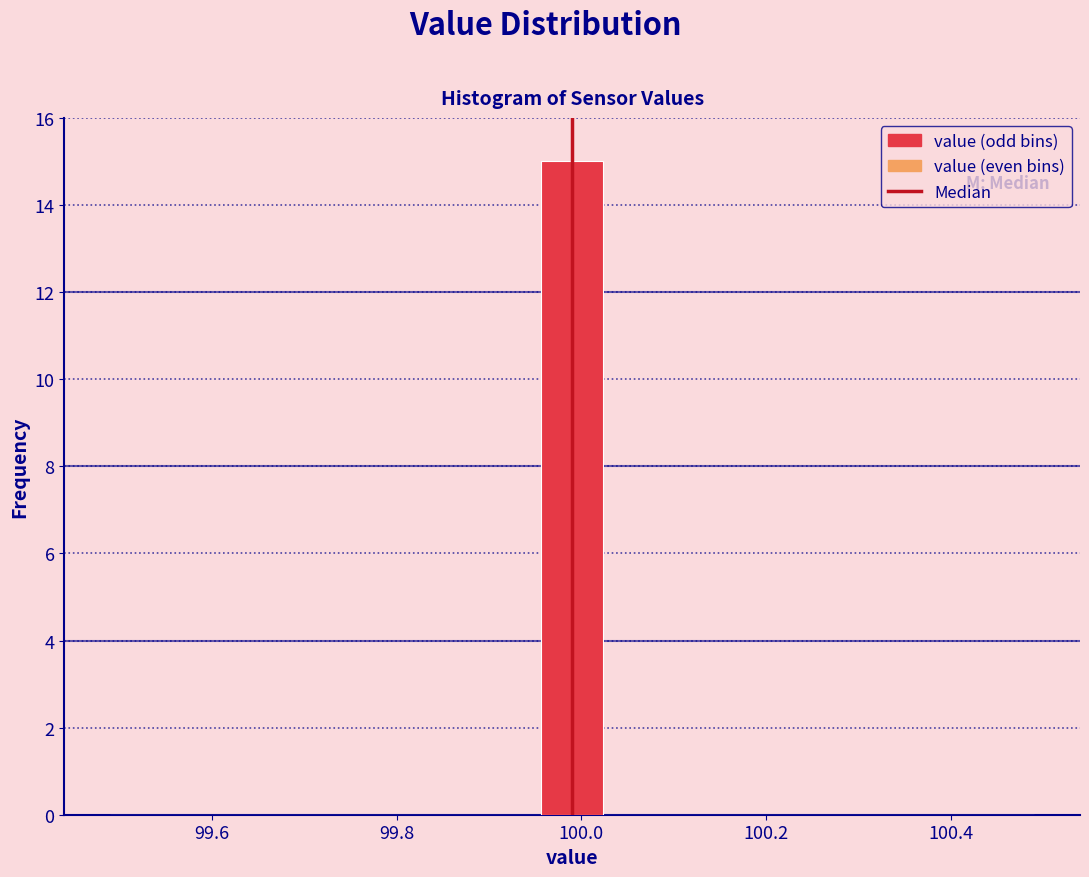

Around what value on the x-axis is the tallest bar? Give the approximate position of its centre, as read against the axis.

100.00